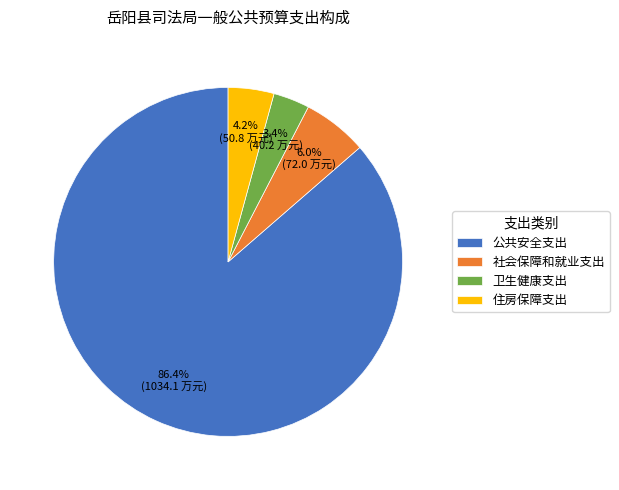

Do 卫生健康支出 and 社会保障和就业支出 together represent more than half of the pie?

No